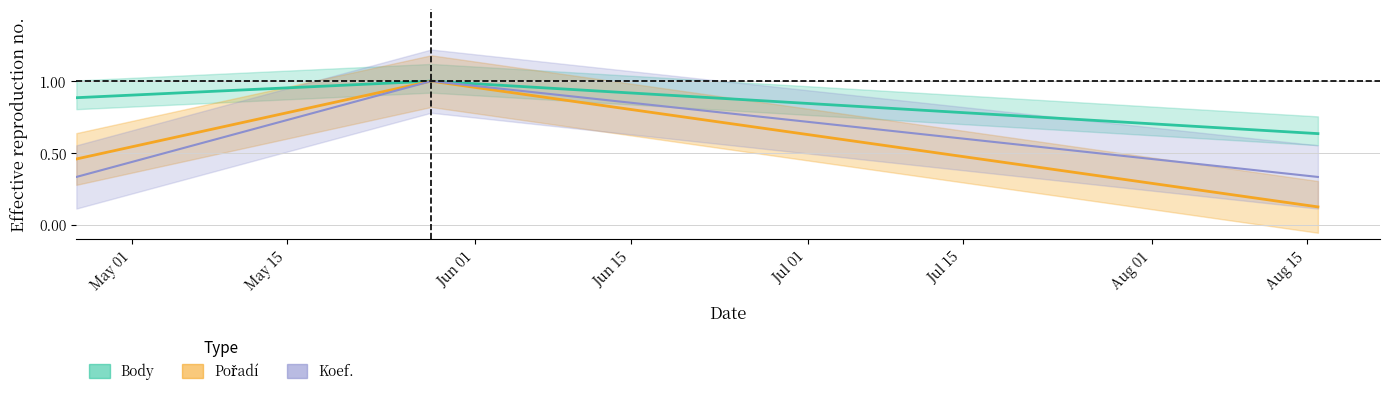

Reading left to right, transcribe all the data shown in this chart.

Body: 2014-04-26=0.9	2014-05-28=1.0	2014-08-16=0.6
Pořadí: 2014-04-26=0.5	2014-05-28=1.0	2014-08-16=0.1
Koef.: 2014-04-26=0.3	2014-05-28=1.0	2014-08-16=0.3